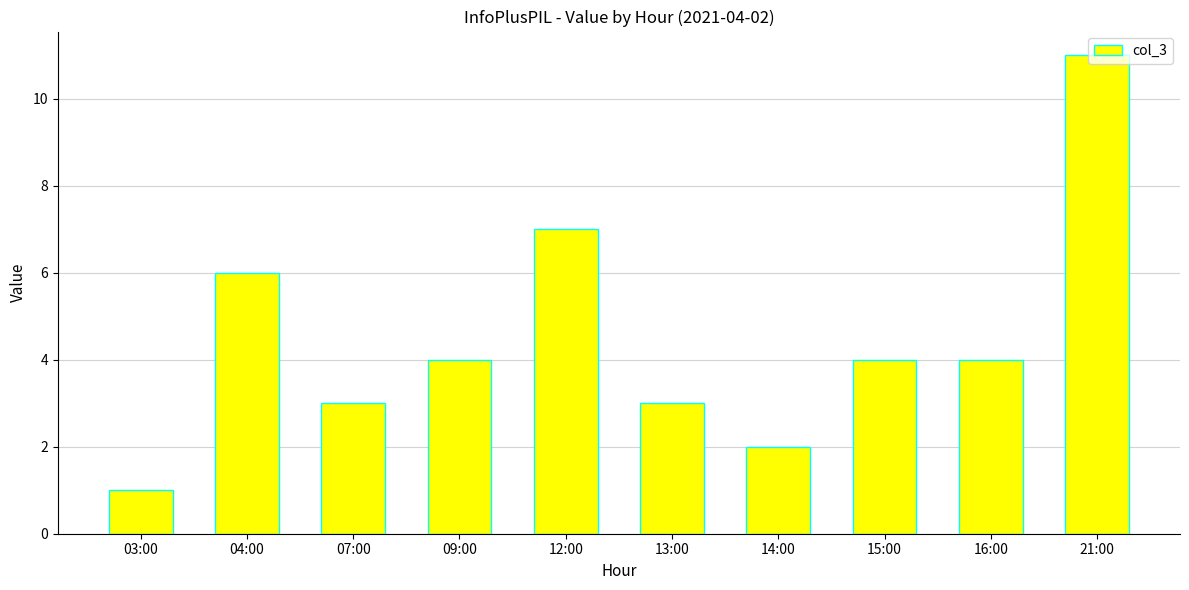

Which label corresponds to the smallest value in the chart?

03:00